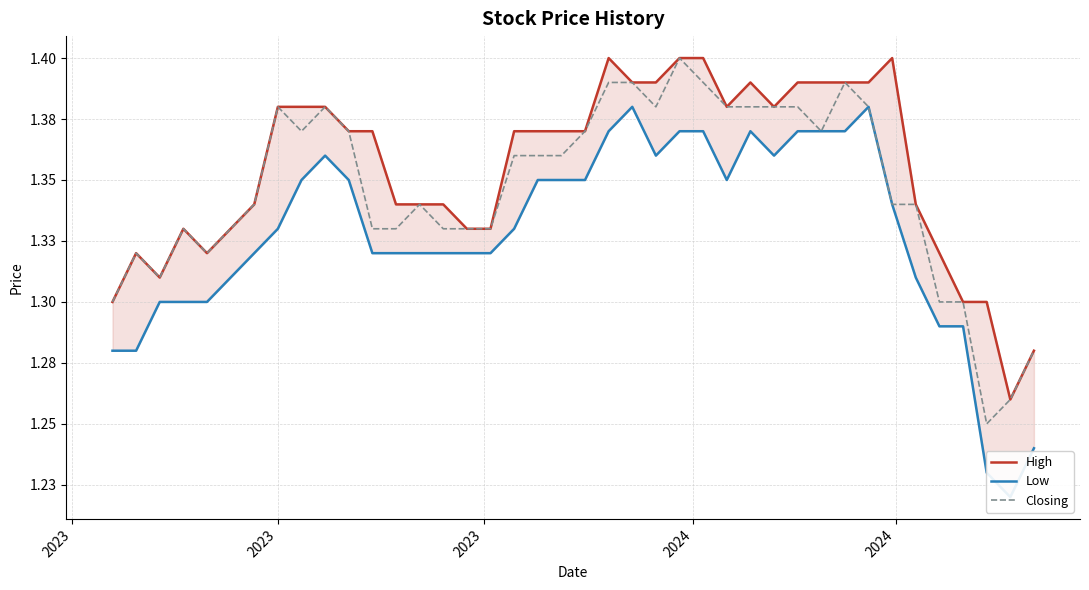

Where is the first local maximum for Closing?

2023